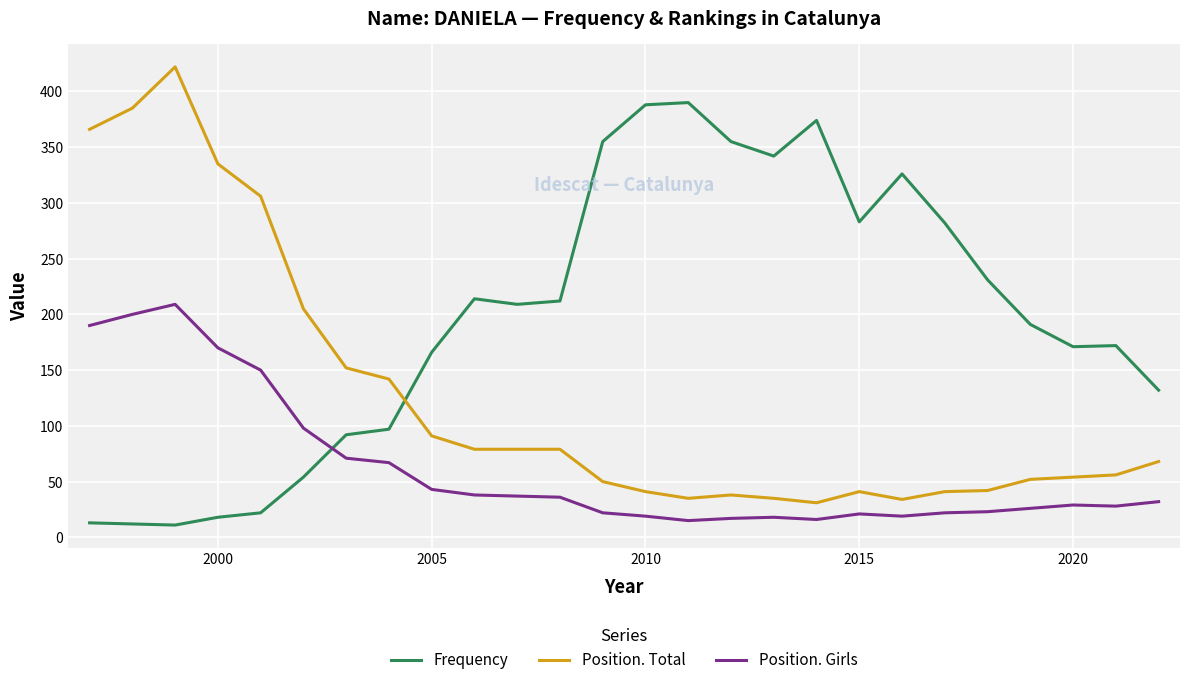

List the series in order of their overall mean, lowest first.

Position. Girls, Position. Total, Frequency